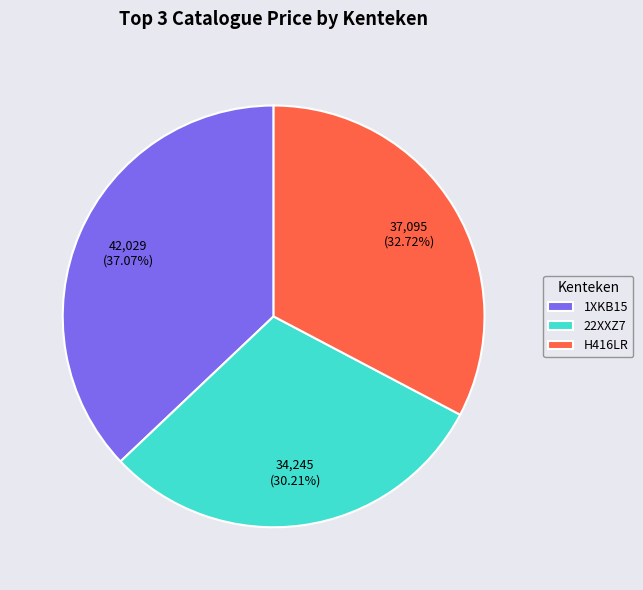

What is the ratio of the value at H416LR to the value at 1XKB15?

0.9